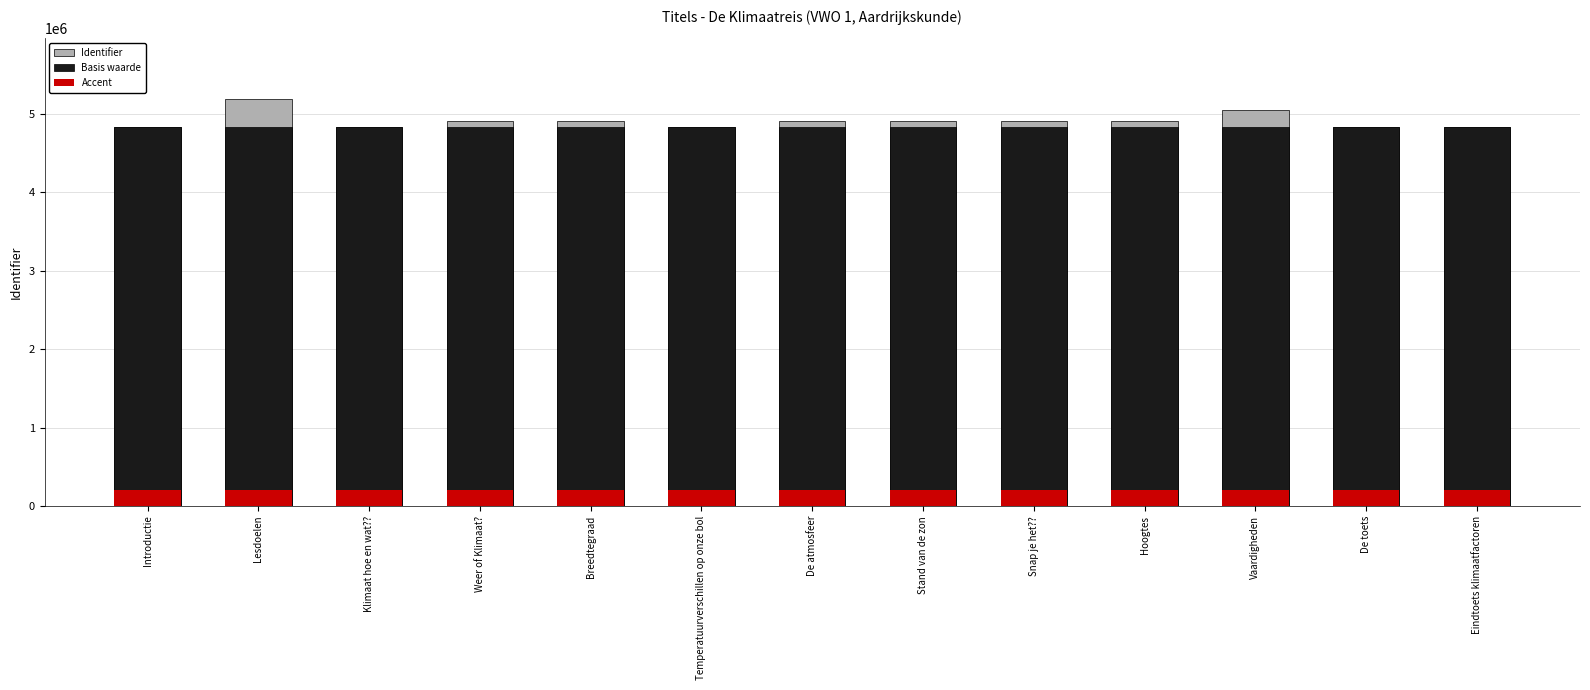

What is the label of the 10th bar from the left?

Hoogtes